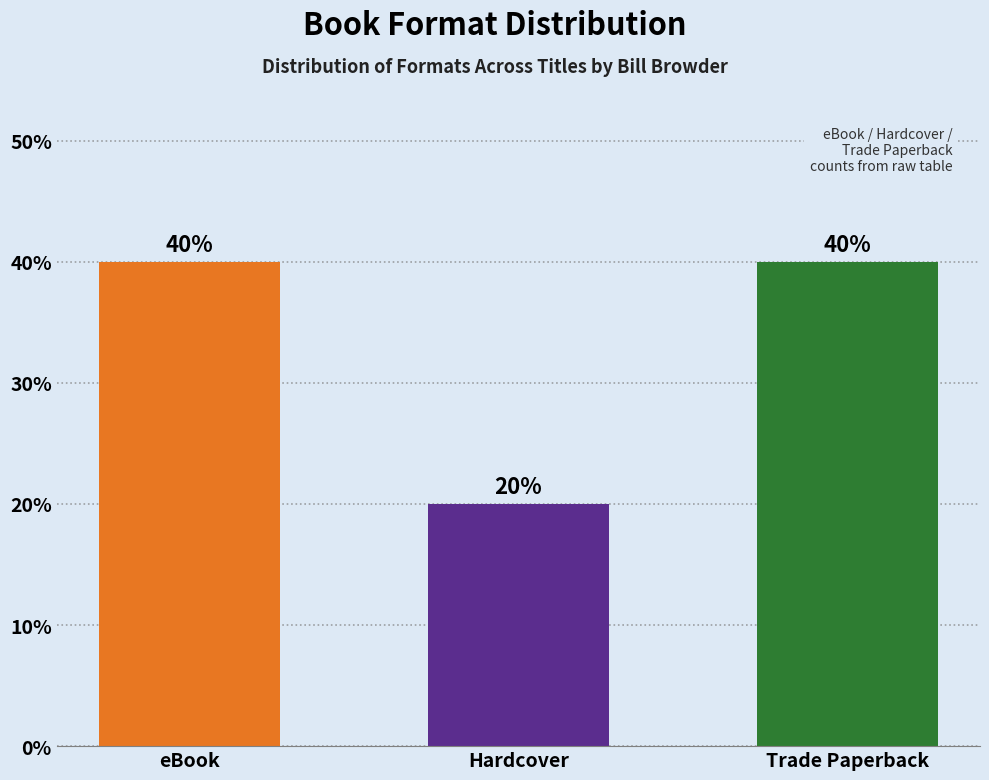

How many distinct data groups are displayed?

1